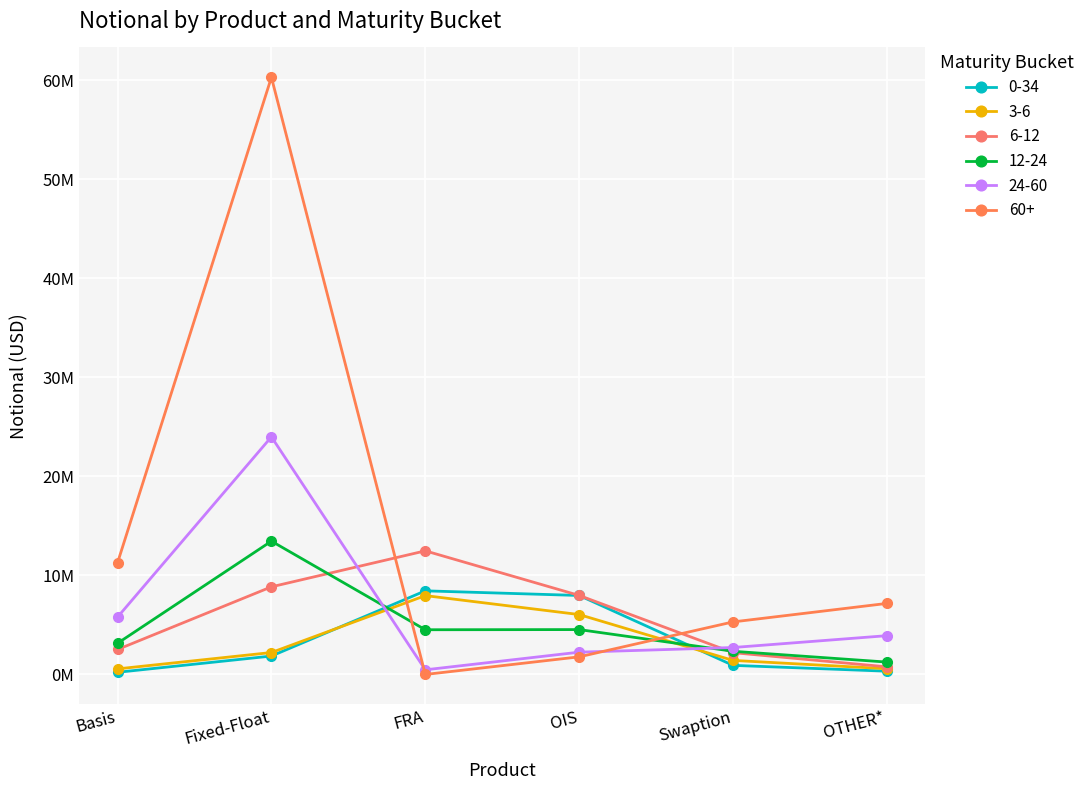

Where do 12-24 and 0-34 first cross each other?

Fixed-Float and FRA